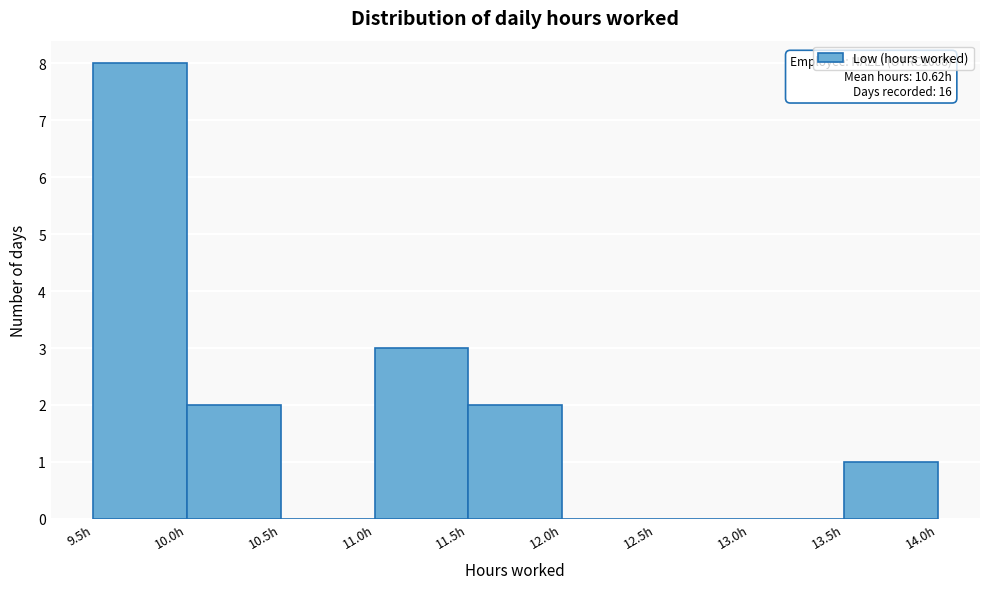

Over which range of the x-axis is the bar tallest?

9.5 to 10.0